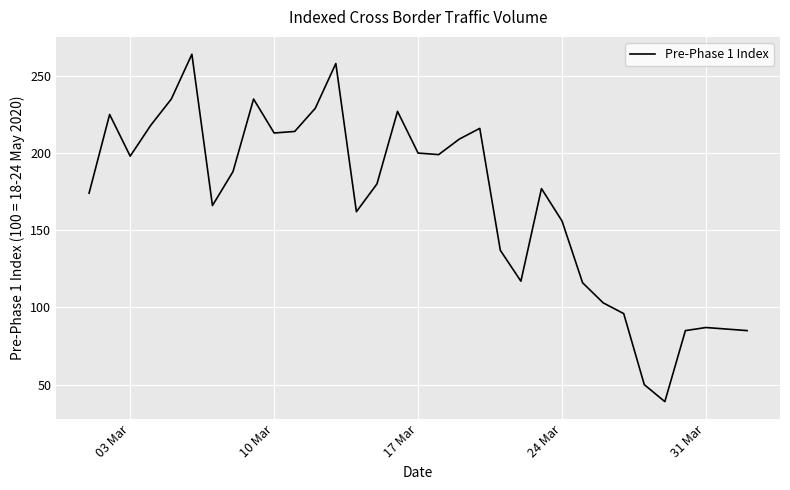

What is the difference between the maximum and minimum values?

225